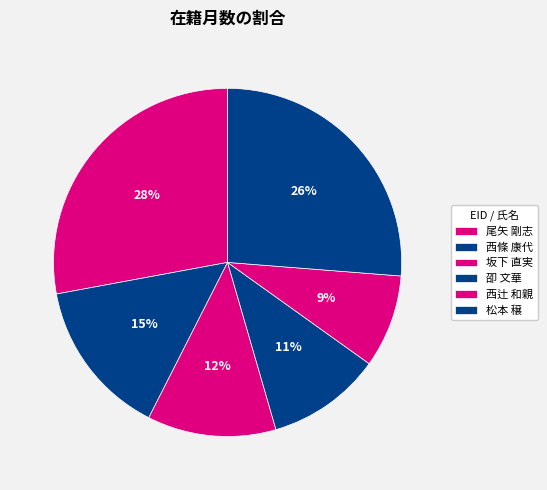

How many slices are in this pie chart?

6